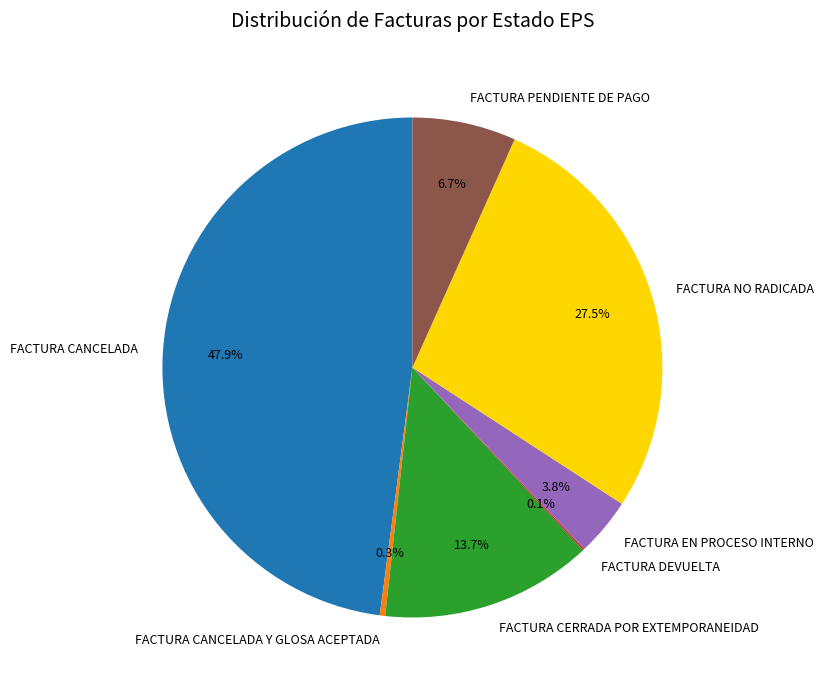

What is the largest slice in the pie chart?

FACTURA CANCELADA